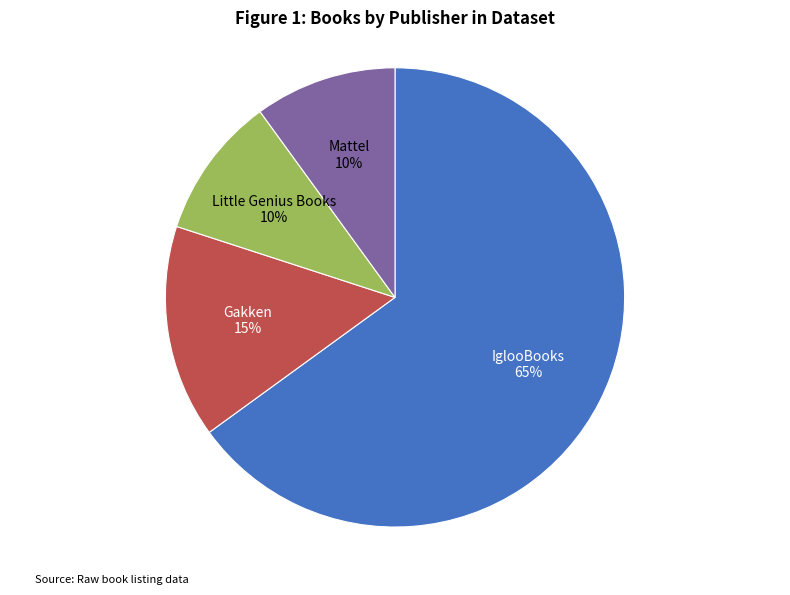

To the nearest percent, what portion does Little Genius Books represent?

10%